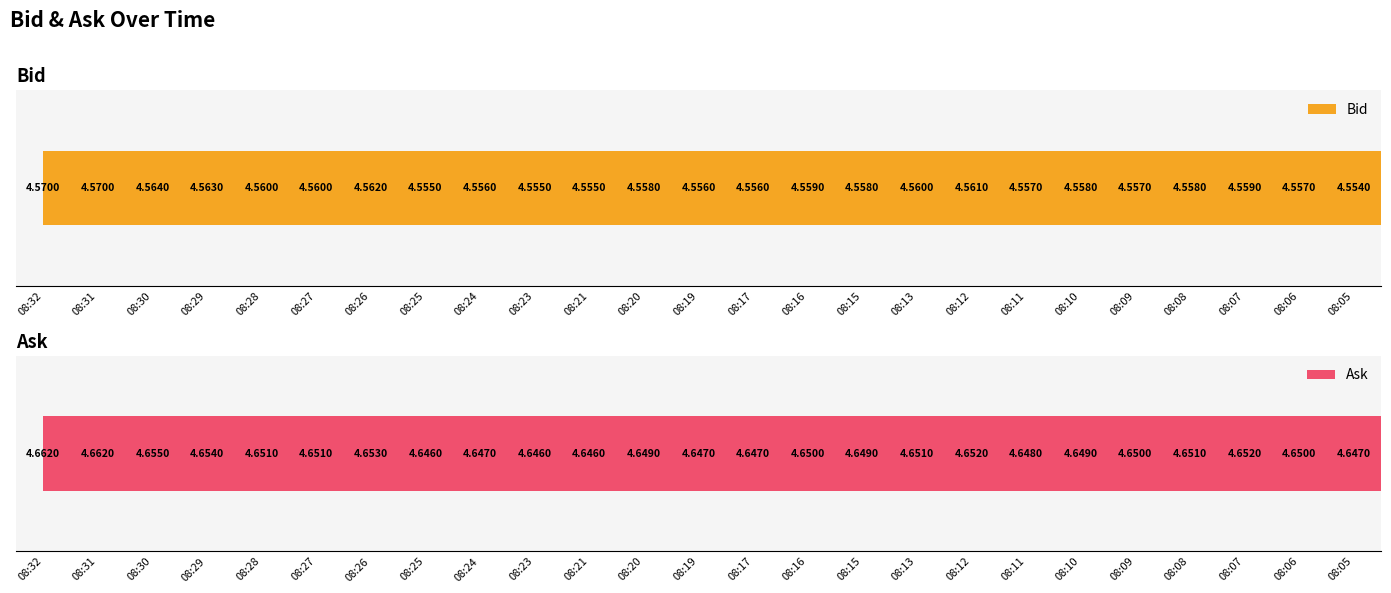

What are all the series names shown in the legend?

Bid, Ask